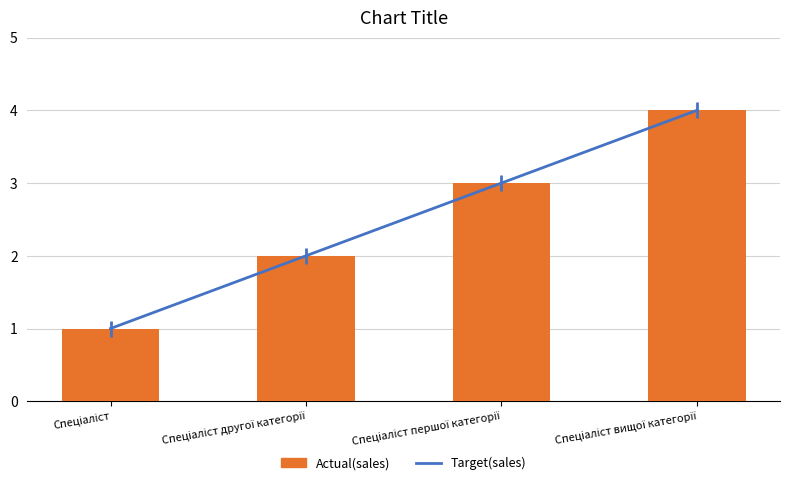

Which series has the largest range (max minus min)?

Target(sales)